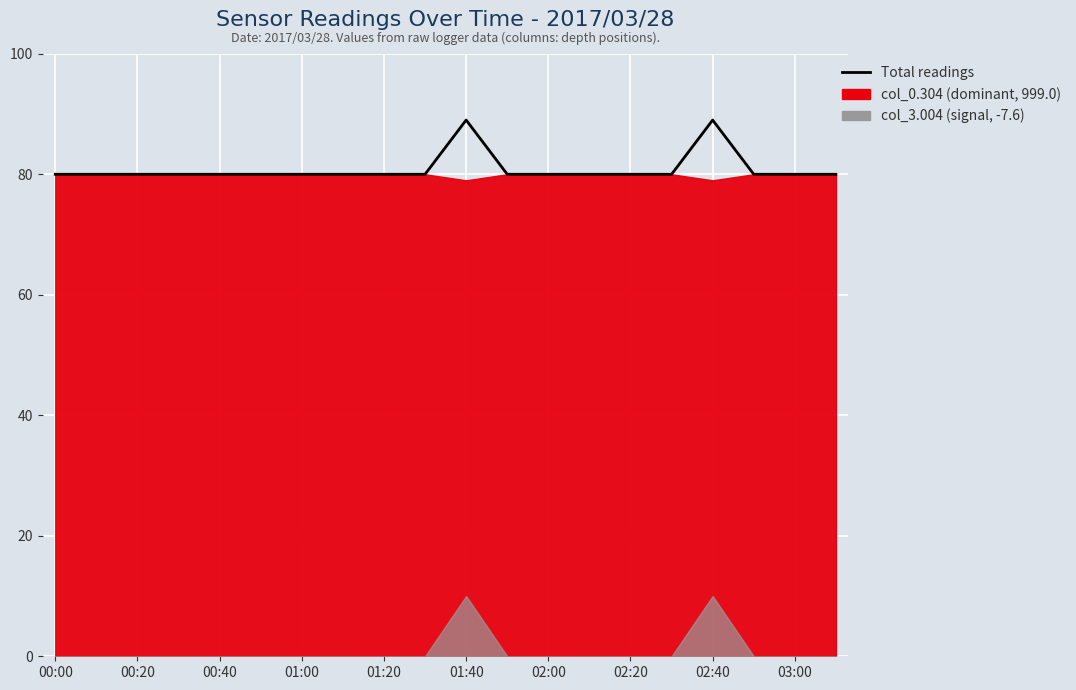

What is the sum of the values at 02:40 and 03:00?

169